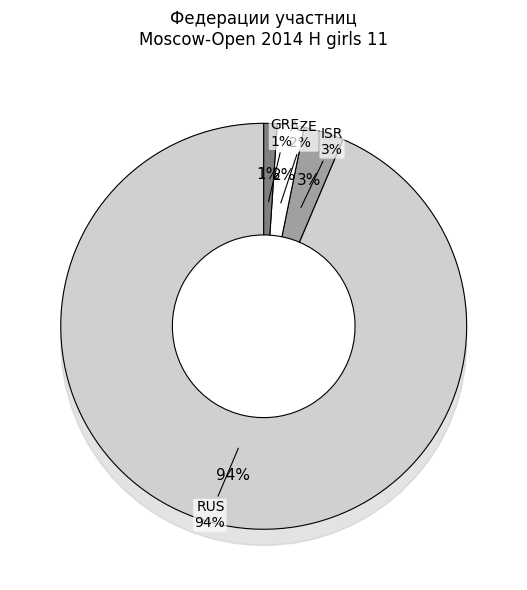

How many slices are in this pie chart?

4